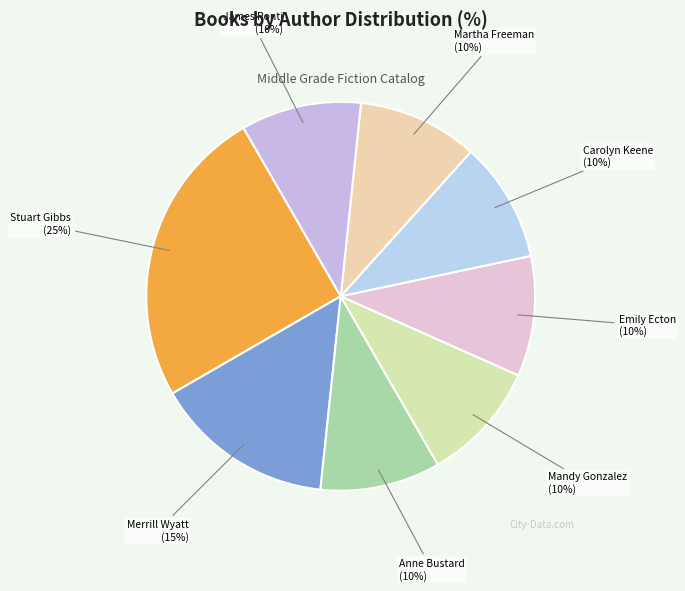

Is there a majority slice in this chart?

No